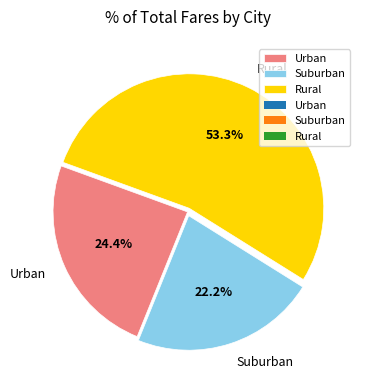

How many slices are in this pie chart?

3